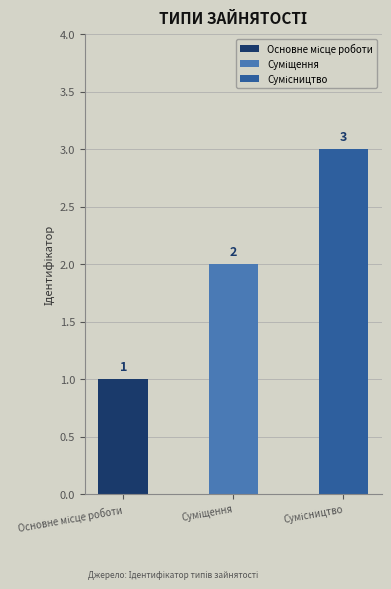

What is the ratio of the value at Основне місце роботи to the value at Суміщення?

0.5